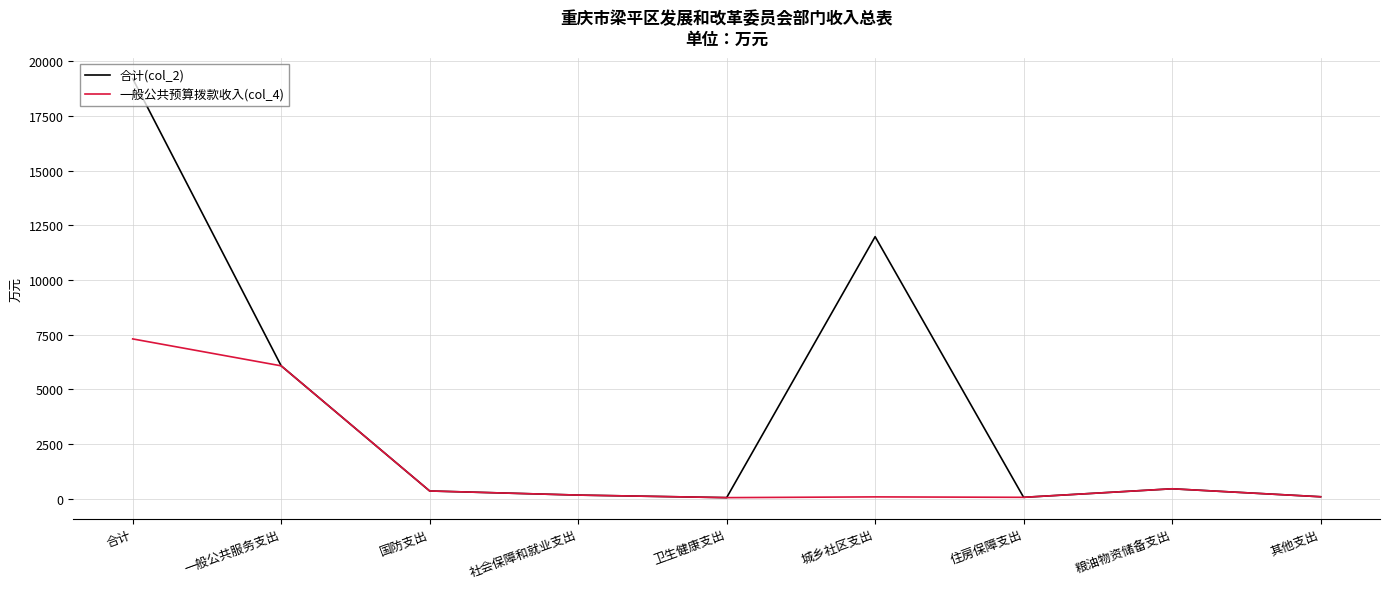

Does the chart have visible grid lines?

Yes